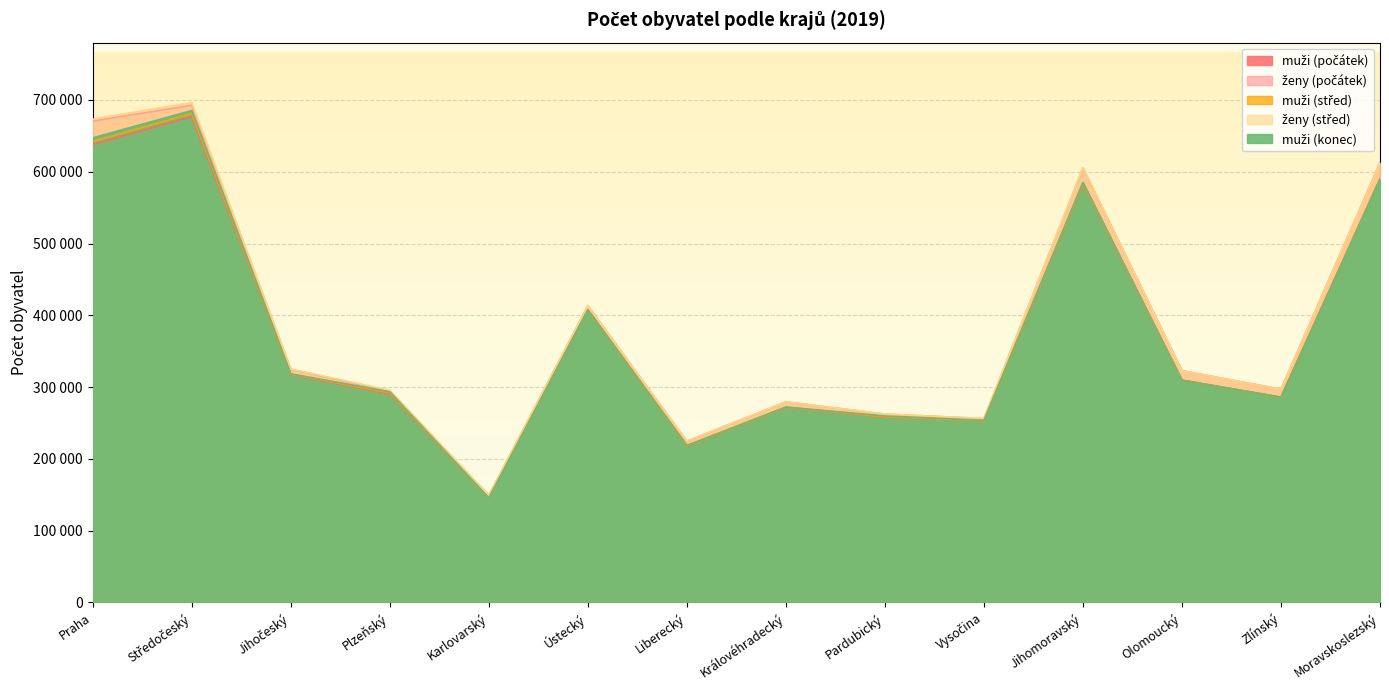

What position from the left is Praha?

1